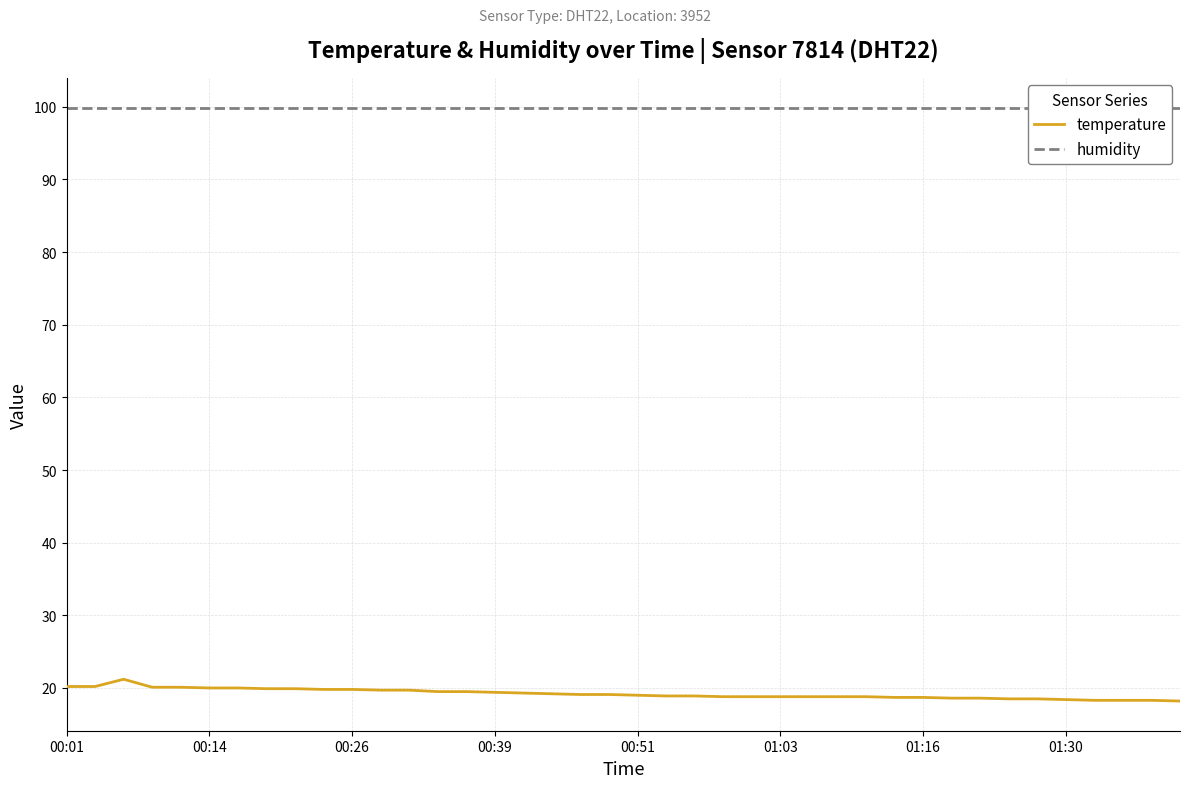

What is the lowest value of the temperature series?

18.2